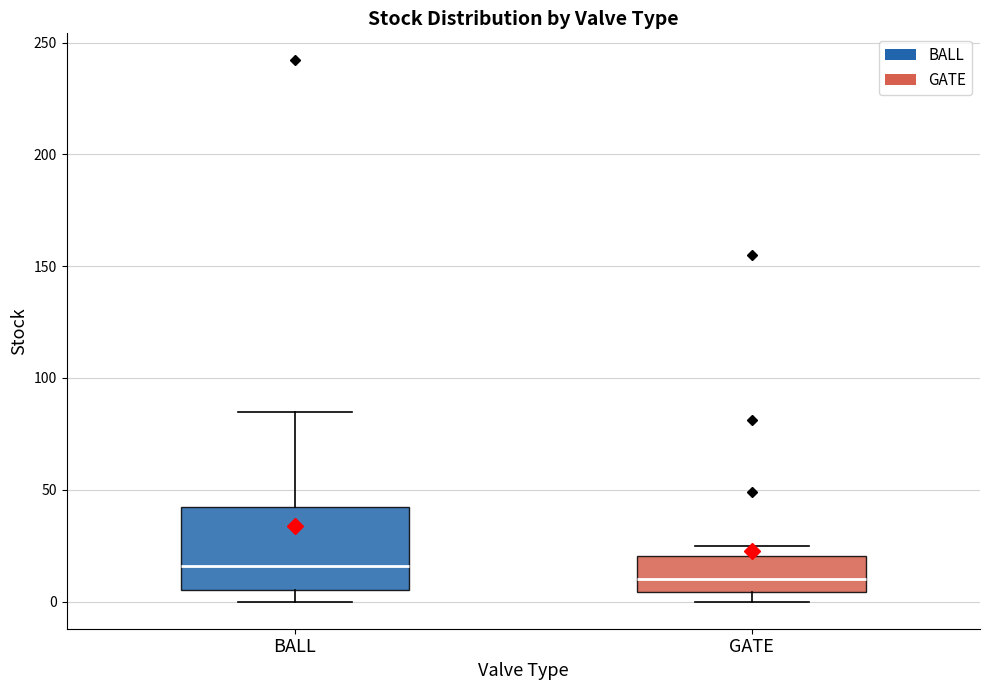

Reading left to right, read every box against the y-axis: the position of its median line, the range the box covers, and the ends of its whiskers. The values are not printed on the chart, so give them approximately, as read against the axis.

BALL: median 15, box 5 to 45, whiskers 0 to 85
GATE: median 10, box 5 to 20, whiskers 0 to 25